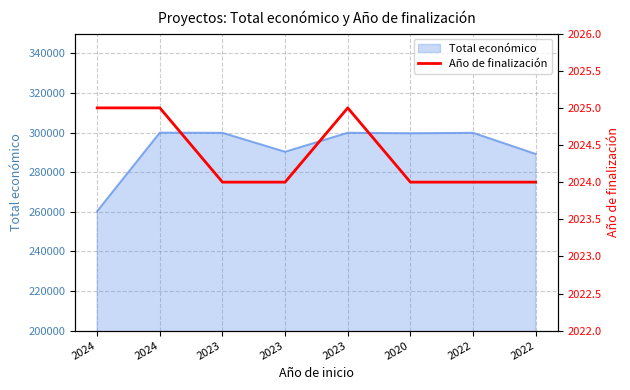

The chart shows a value of 706 at 2024. True or false?

False